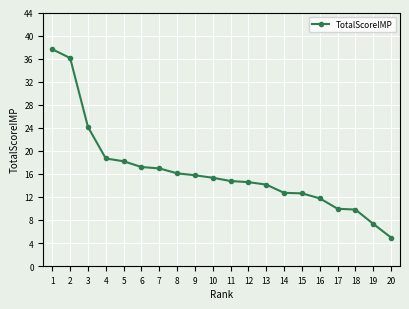

Approximately how many times larger is the value at 17 compared to 4?

0.5